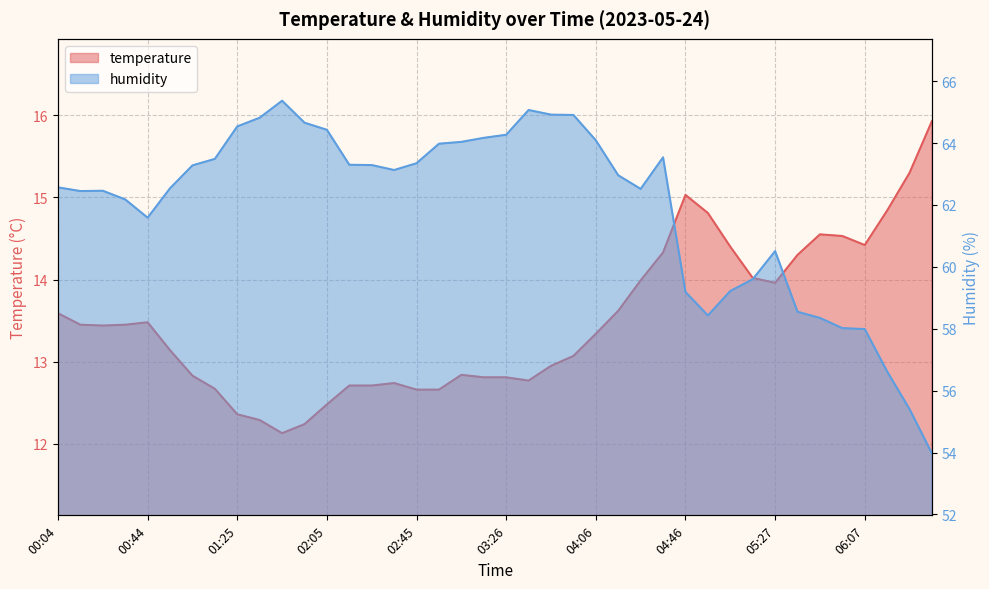

What is the minimum value for temperature?

12.1